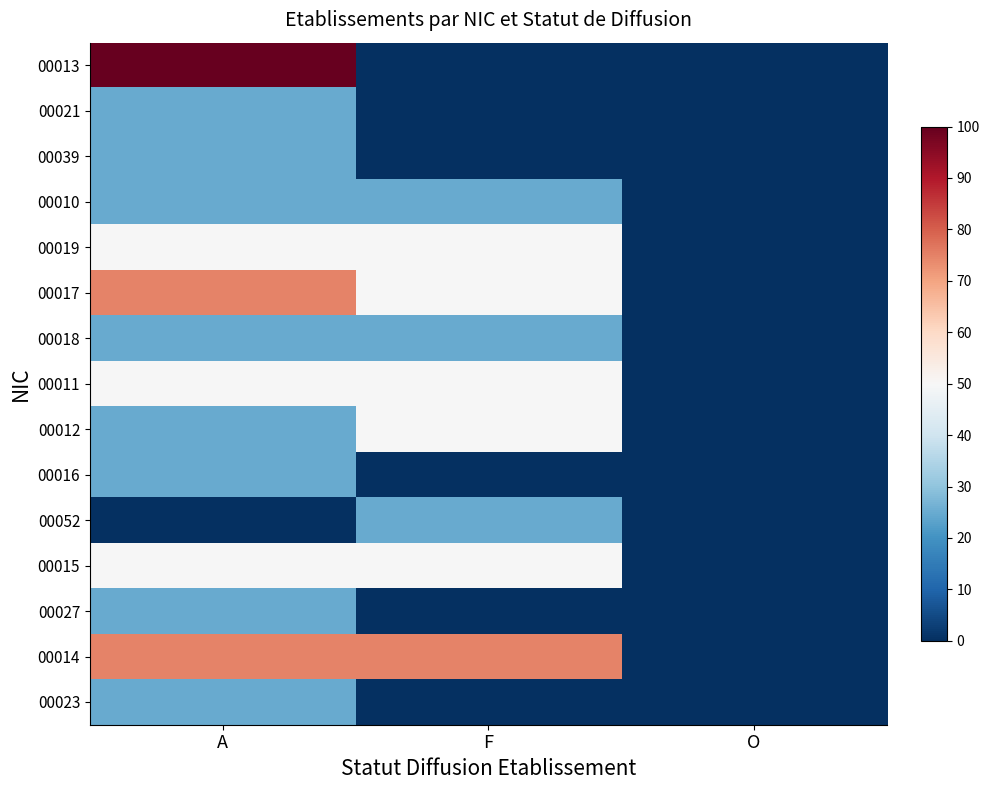

Which series has the widest spread of values?

00013